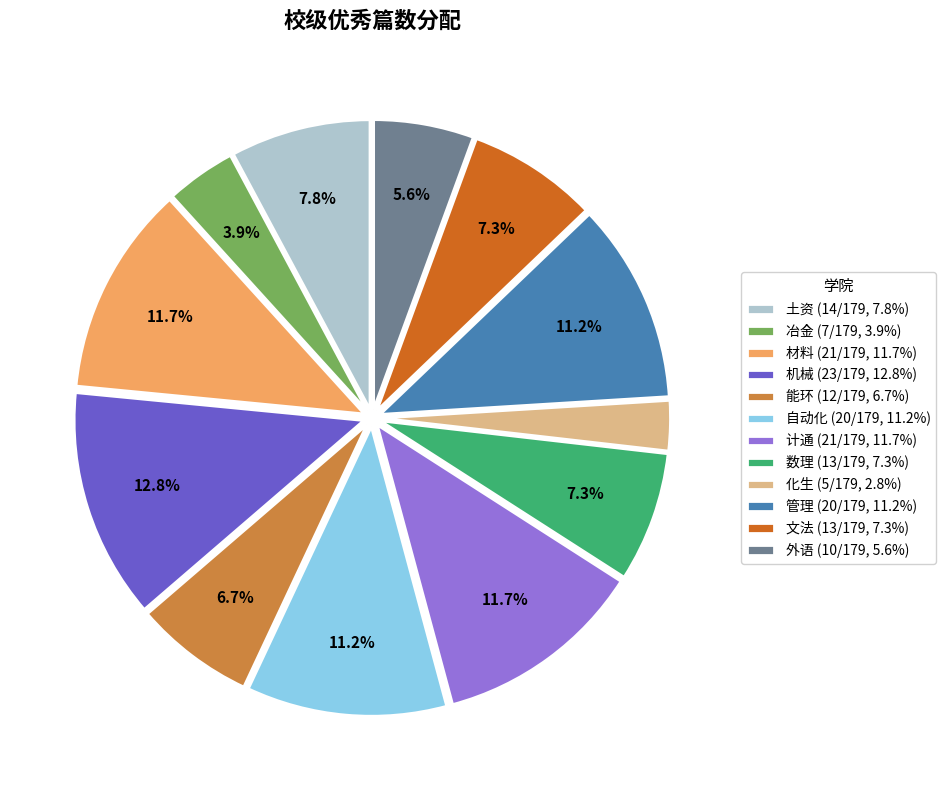

How many segments does this pie chart have?

12